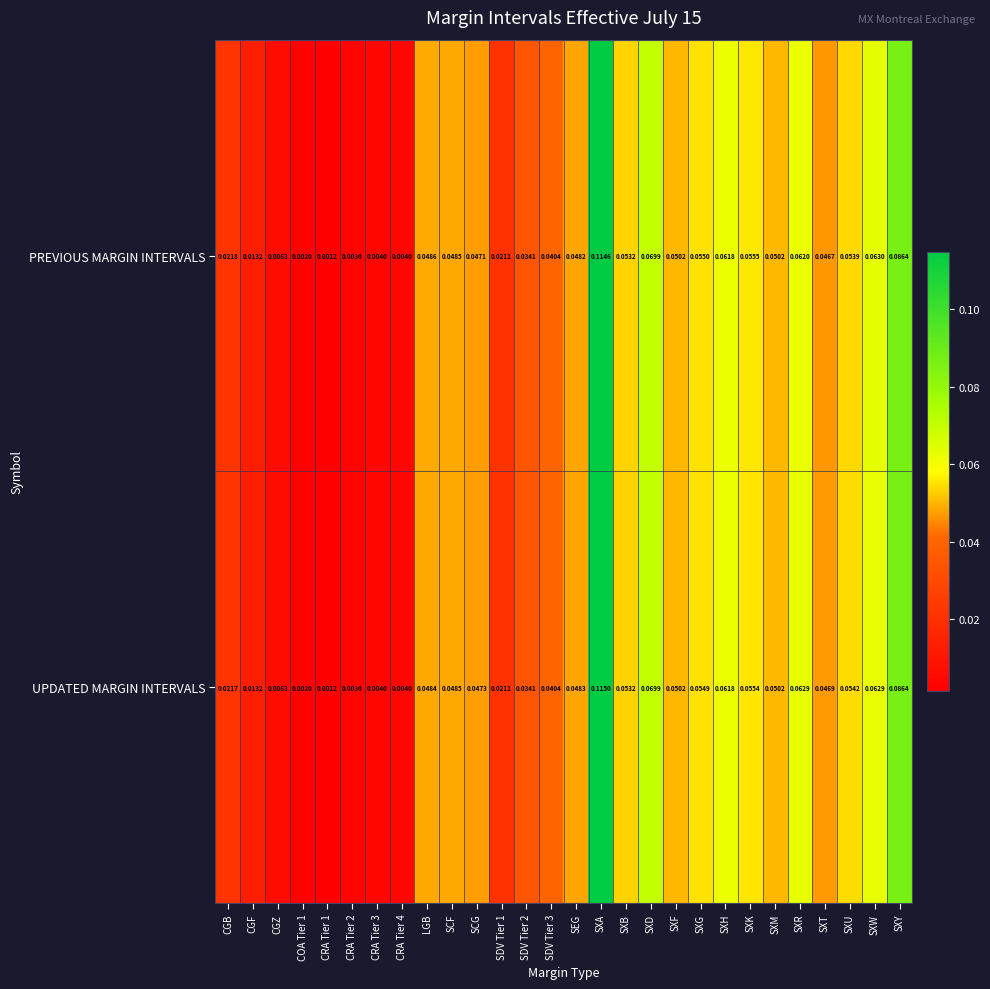

List the series in order of their peak value, lowest first.

PREVIOUS MARGIN INTERVALS, UPDATED MARGIN INTERVALS